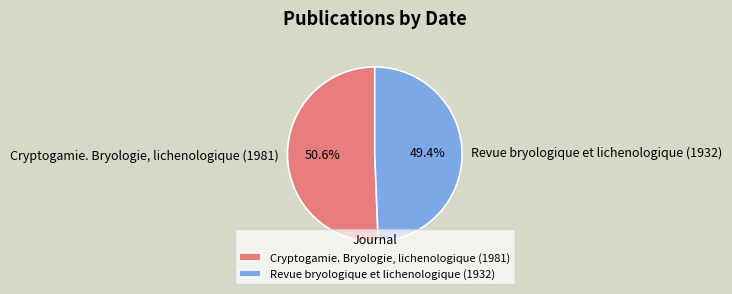

How much of the chart is everything except Cryptogamie. Bryologie, lichenologique (1981)?

49.4%